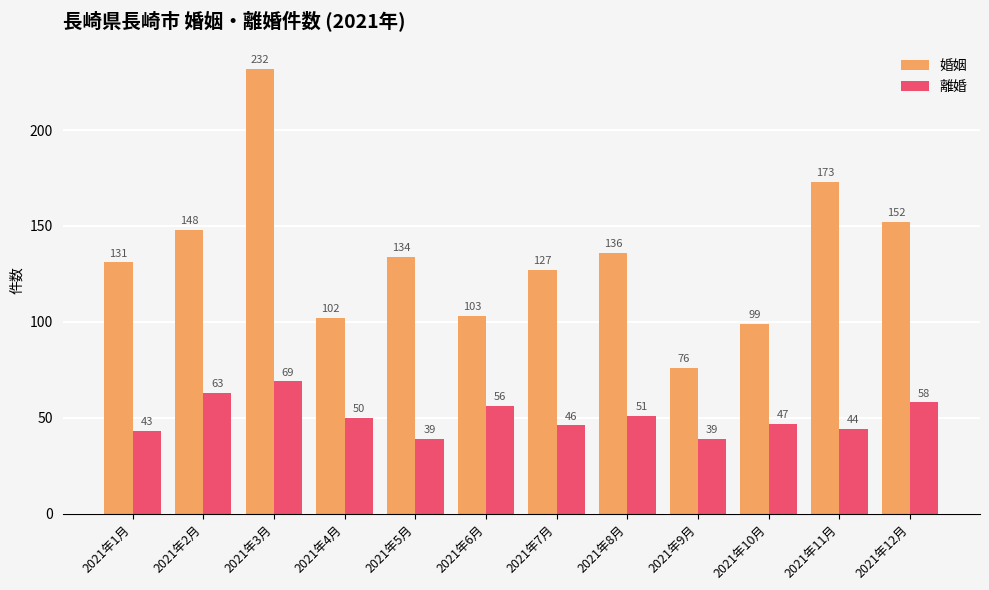

Are the bars grouped side by side (vs. stacked)?

Yes